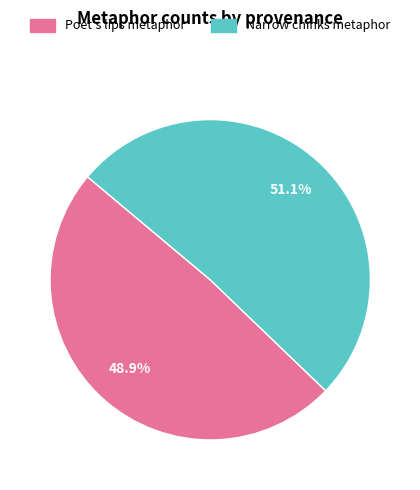

How many segments does this pie chart have?

2